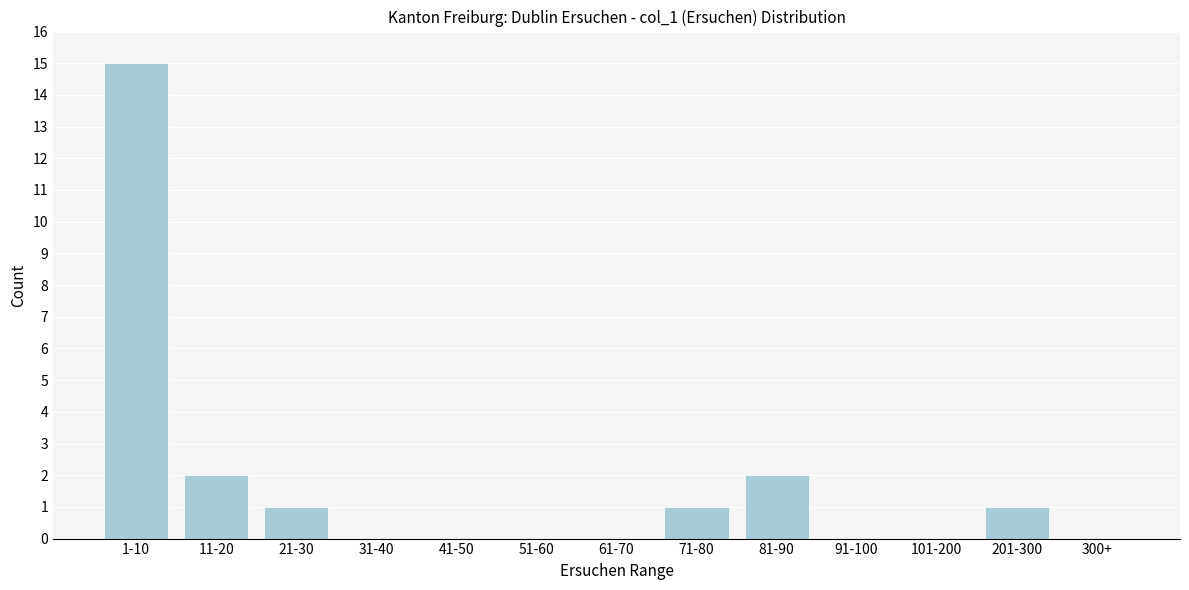

Reading left to right, list all the values displayed in this chart.

1-10=15	11-20=2	21-30=1	31-40=0	41-50=0	51-60=0	61-70=0	71-80=1	81-90=2	91-100=0	101-200=0	201-300=1	300+=0